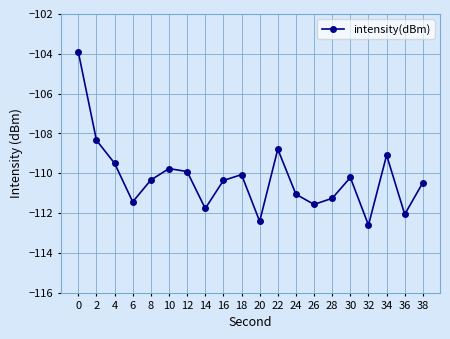

Is this an area chart (filled region under the line)?

No